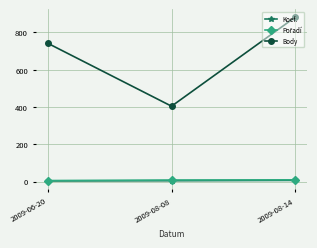

What position from the right is 2009-08-14?

1